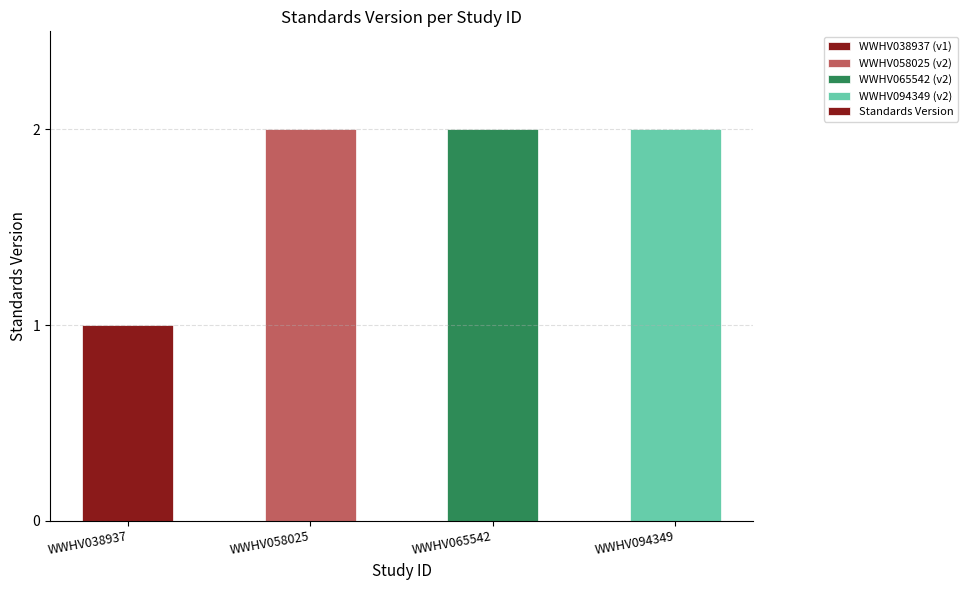

What is the change in value from WWHV038937 to WWHV058025?

+1